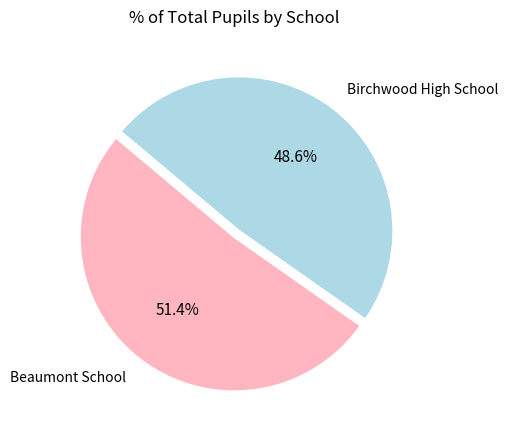

To the nearest percent, what portion does Birchwood High School represent?

49%